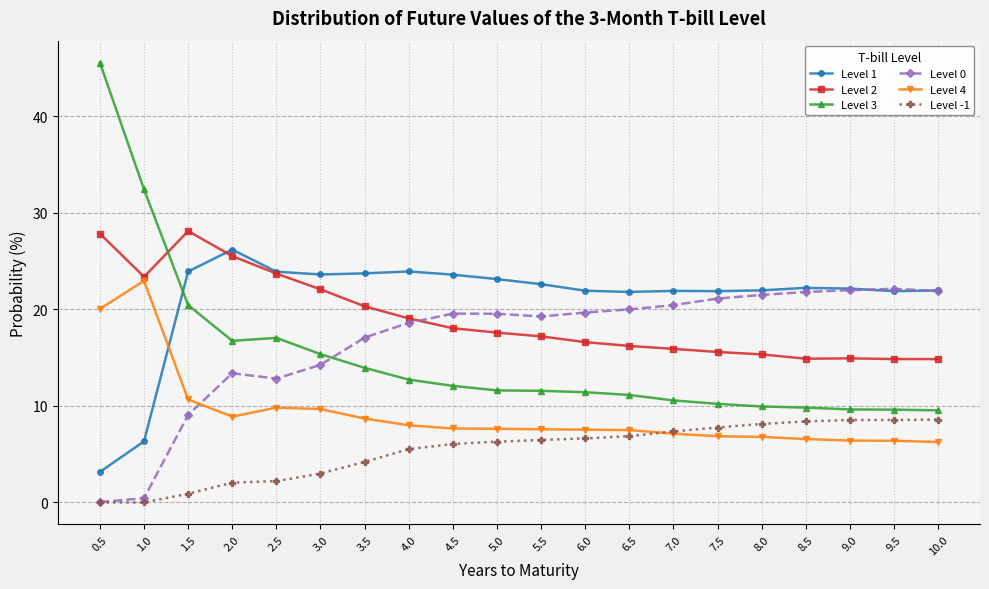

What is the difference between the highest and lowest values at 7.5?

15.0